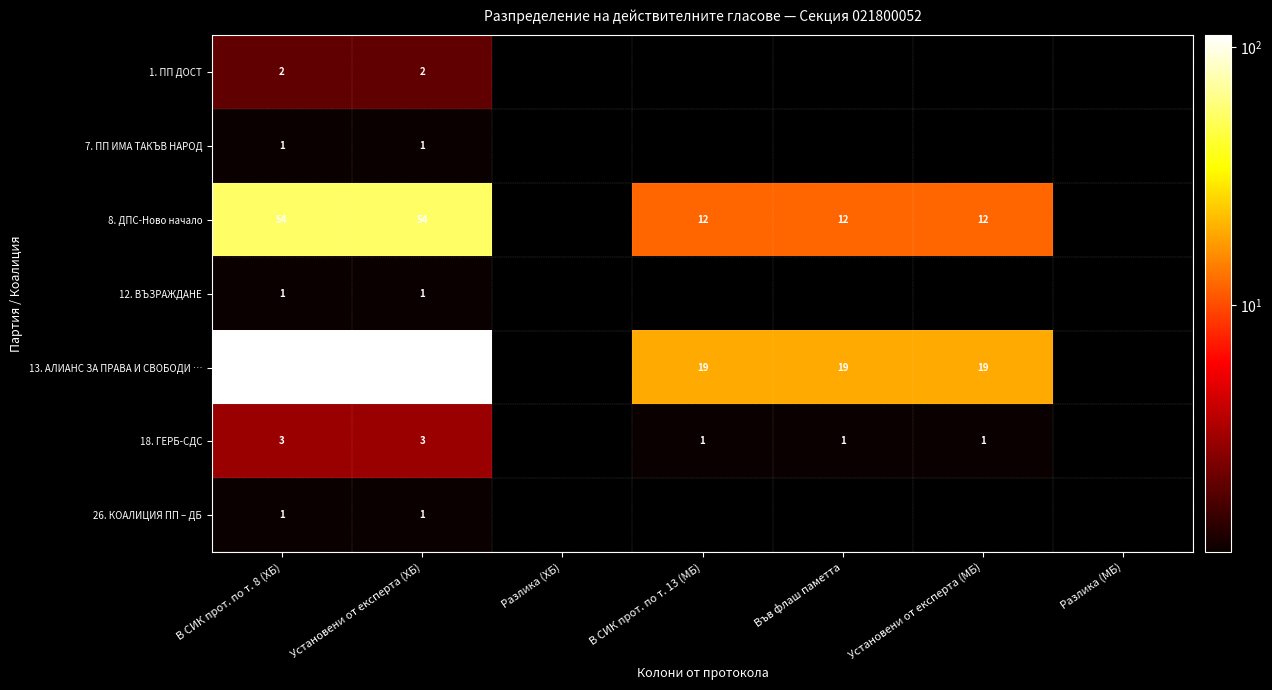

Which label corresponds to the largest value in the chart?

В СИК прот. по т. 8 (ХБ)